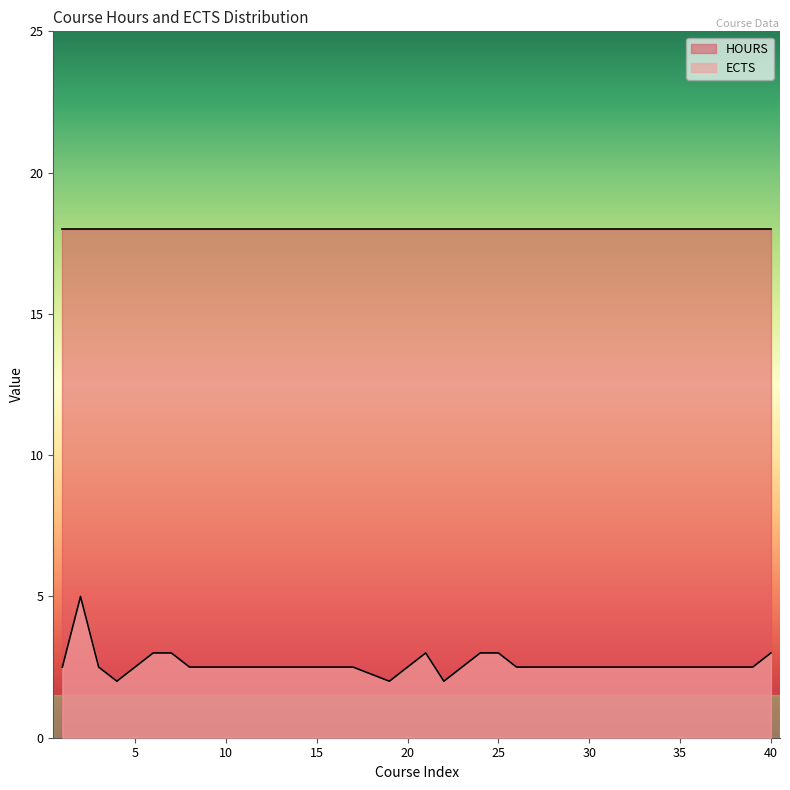

How many values are between 2 and 3?

38